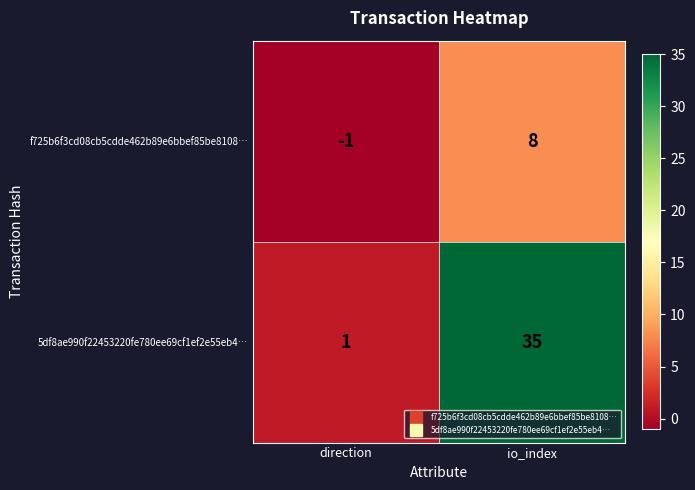

What is the difference between the maximum and minimum values in the 5df8ae990f22453220fe780ee69cf1ef2e55eb4… series?

34